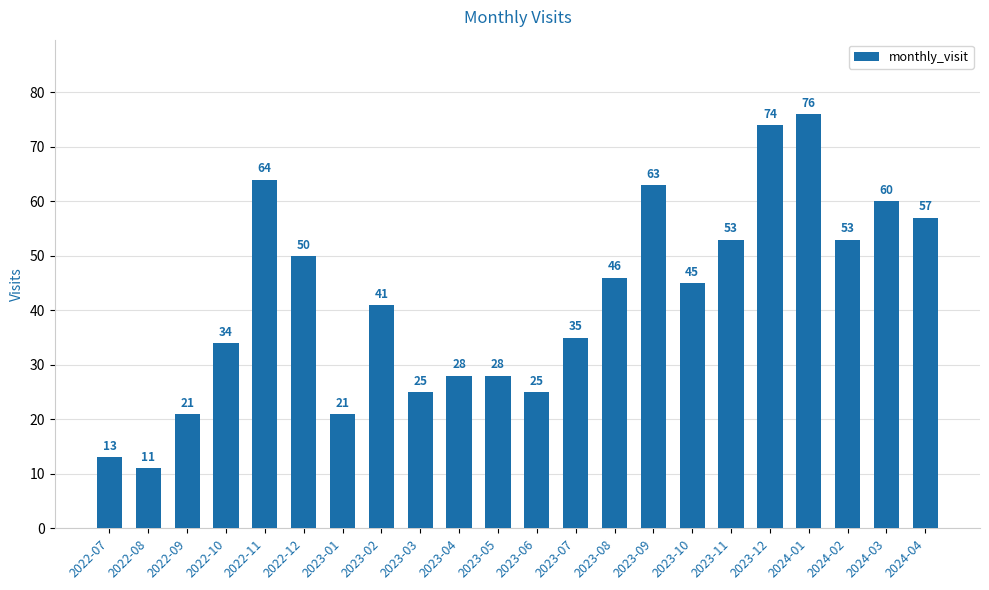

Where is the data nearest to the value 43?

2023-02